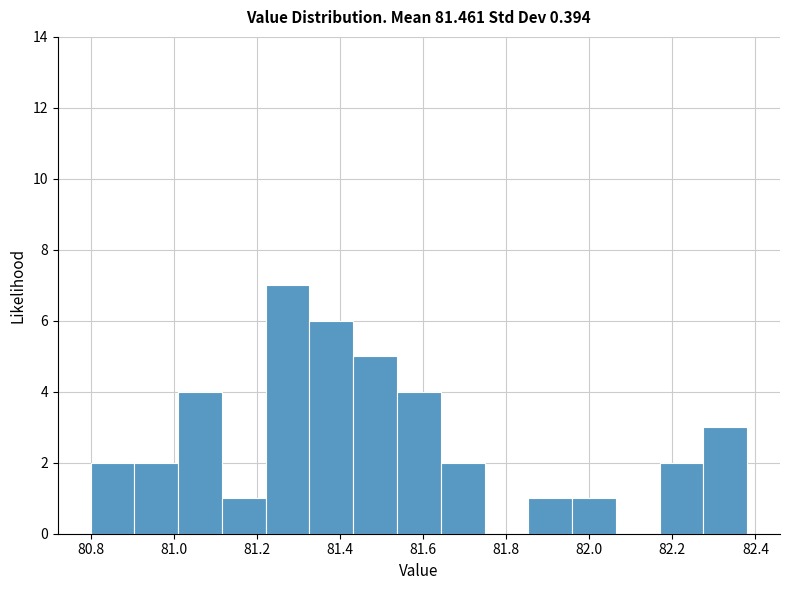

How tall is the bar that spans 81.86 to 81.96 on the x-axis? Neither the bar edges nor the heights are printed on the chart, so give them approximately, as read against the axes.

1